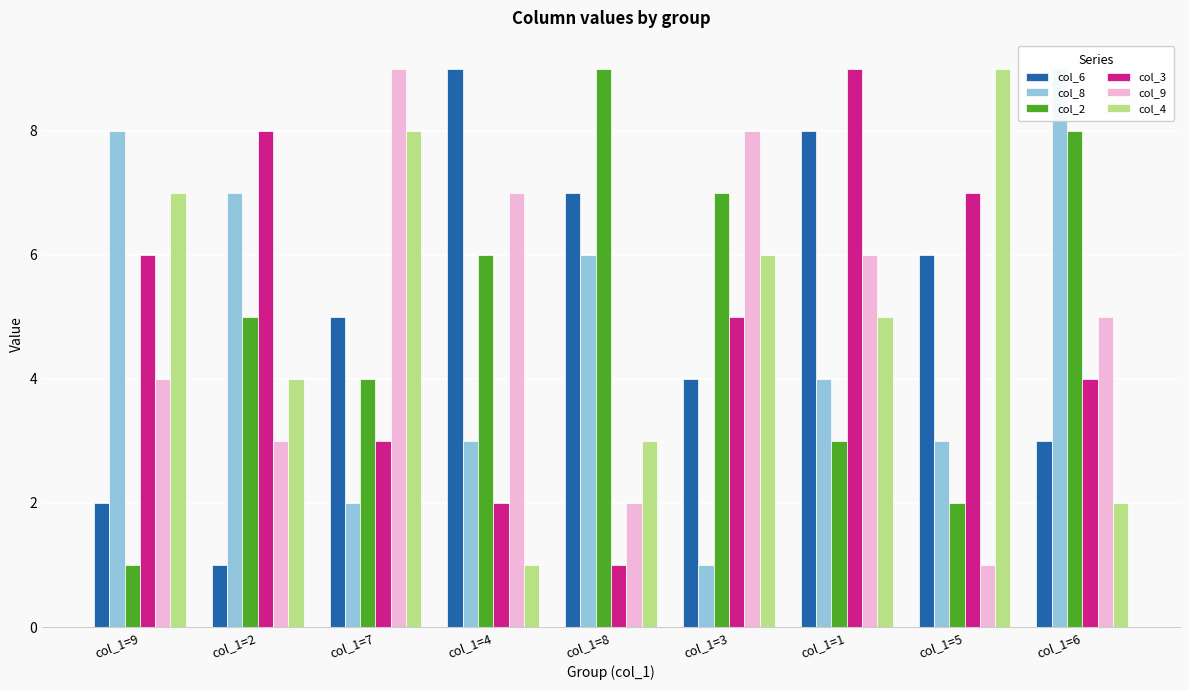

Is it true that col_8 equals 9 at col_1=6?

True